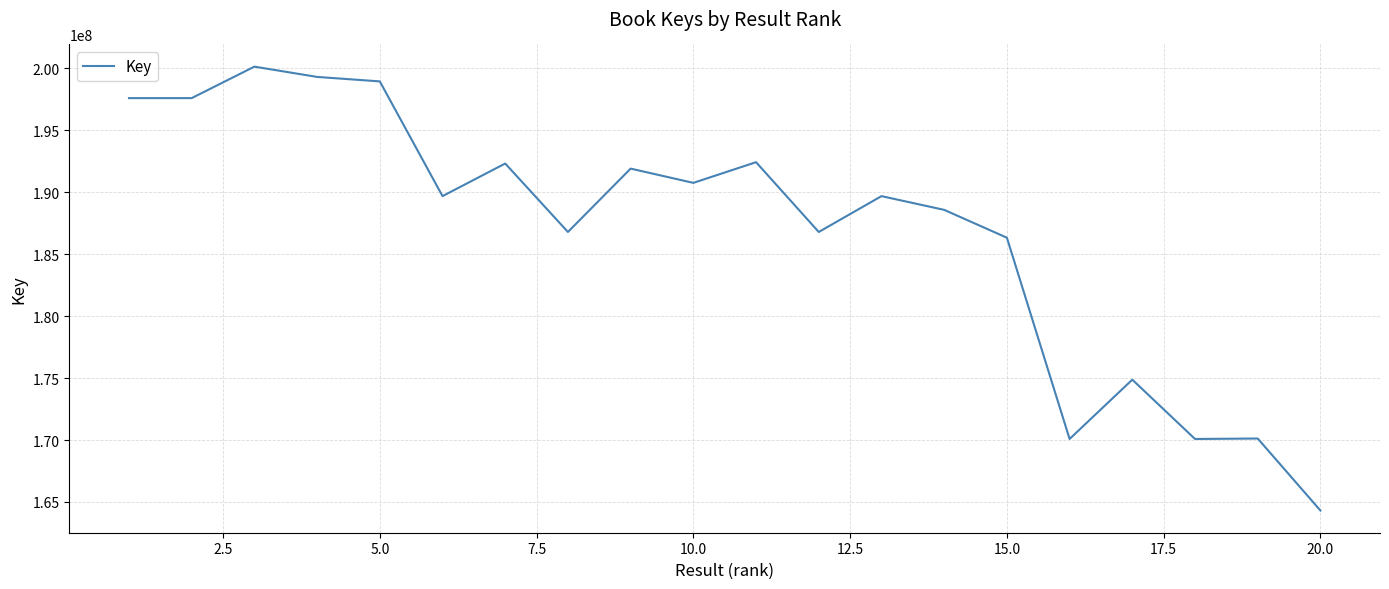

What is the greatest value displayed?

200124944